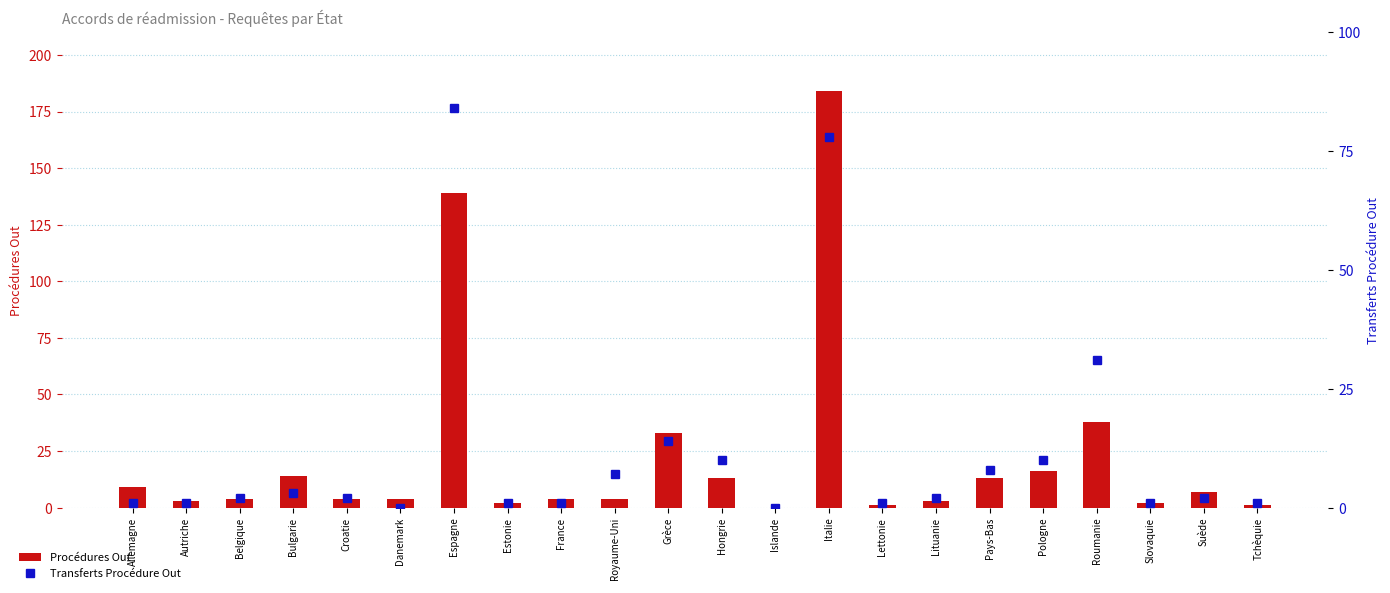

Reading left to right, what are all the values shown in this chart?

Procédures Out: 9	3	4	14	4	4	139	2	4	4	33	13	0	184	1	3	13	16	38	2	7	1
Transferts Procédure Out: 1	1	2	3	2	0	84	1	1	7	14	10	0	78	1	2	8	10	31	1	2	1